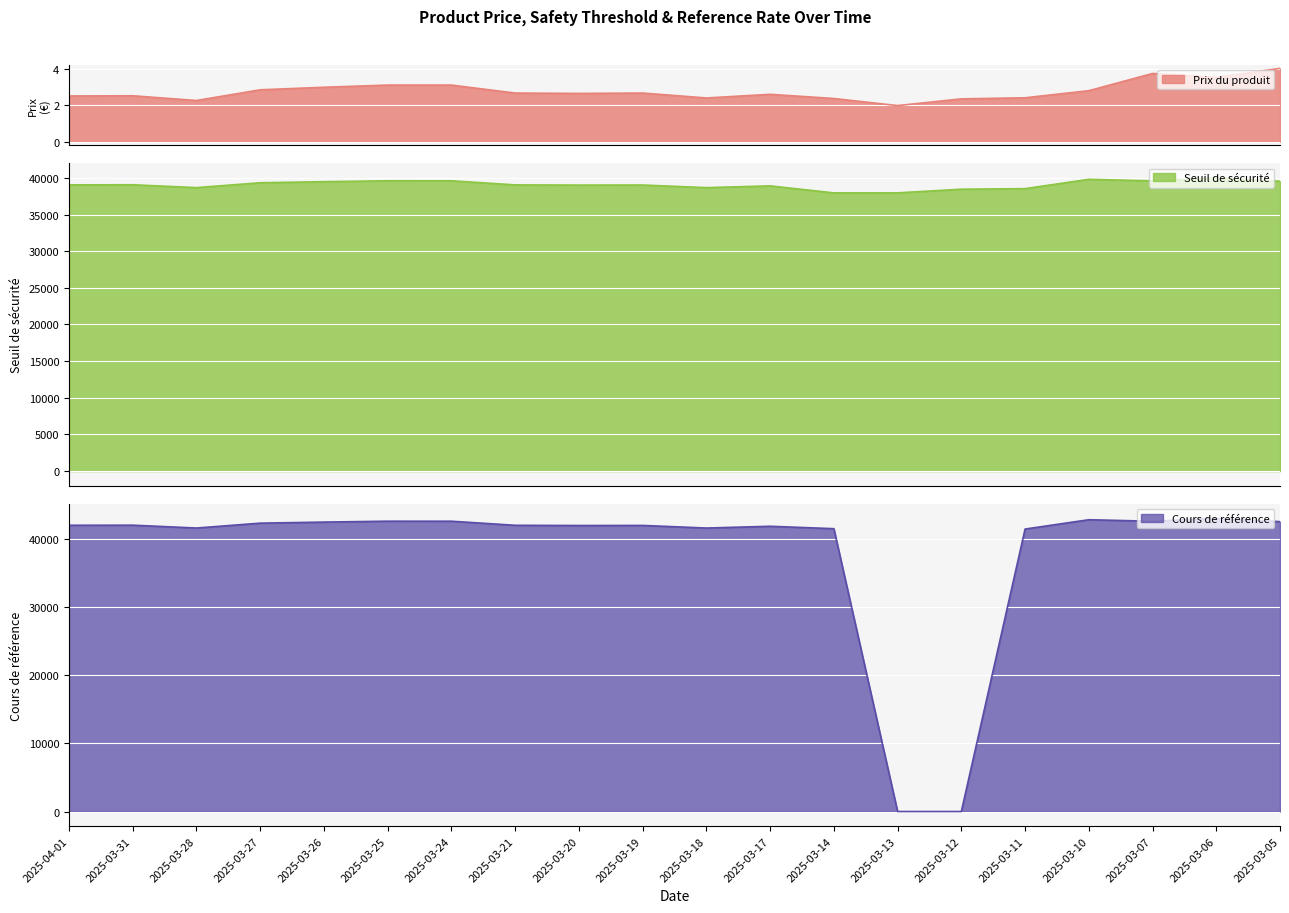

What is the approximate value of Prix du produit at 2025-03-21?

2.7